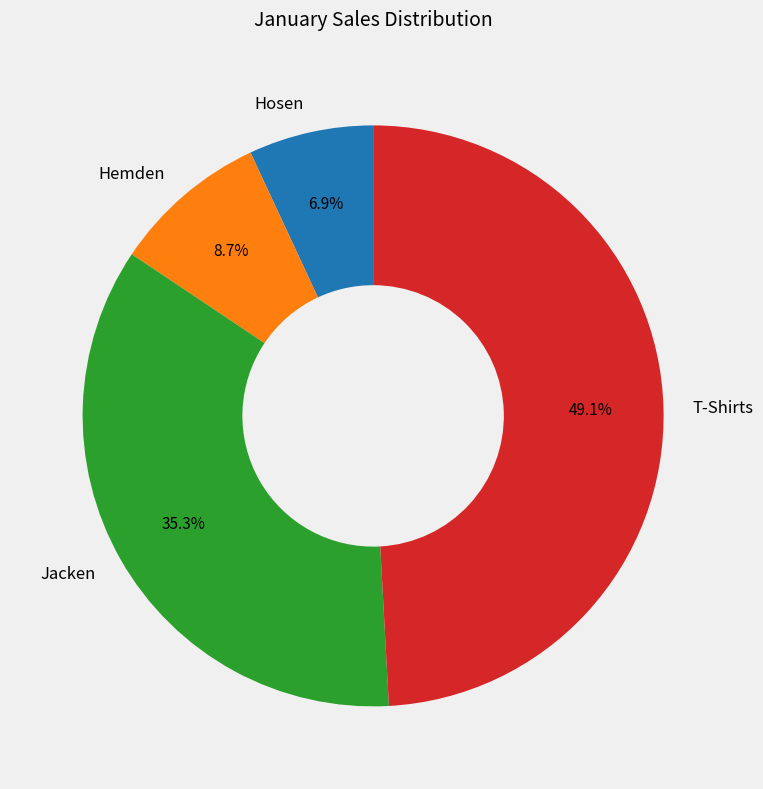

How many segments does this pie chart have?

4